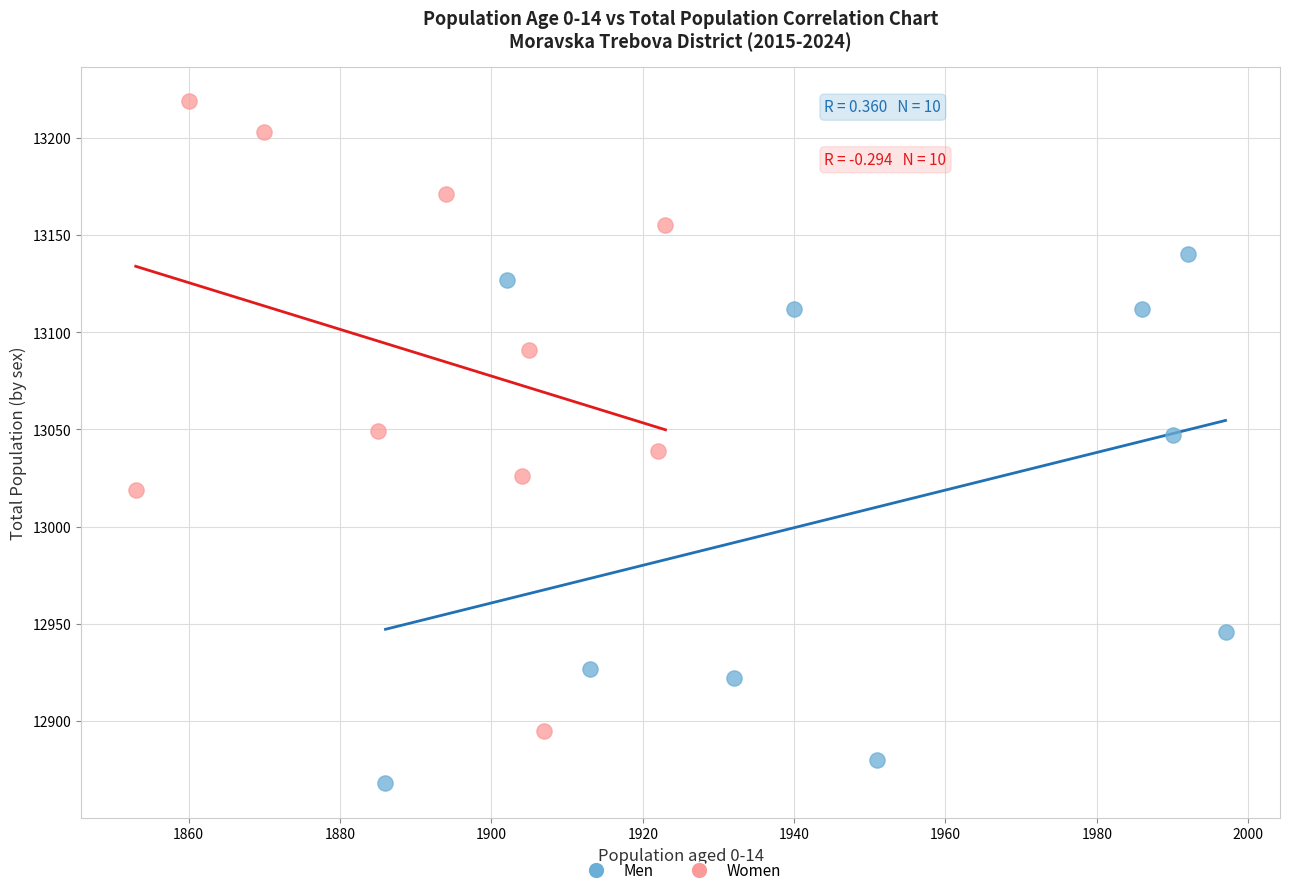

Which series contains the lowest Y value?

Men